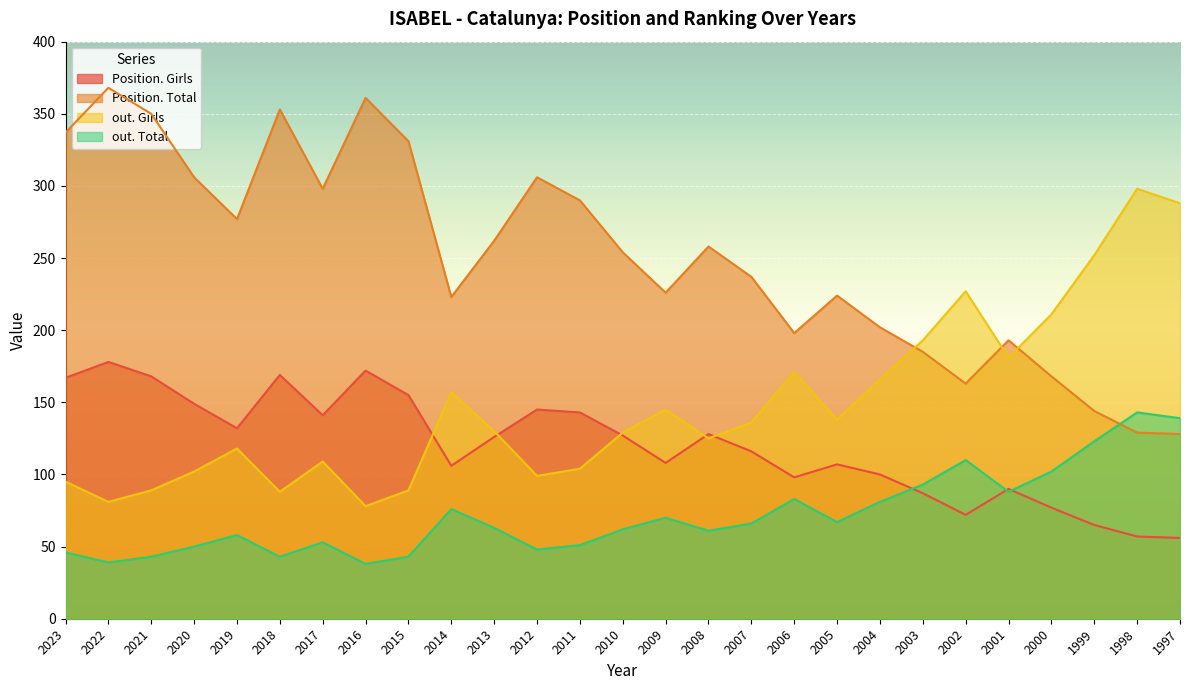

List the labels in order of out. Total value, largest first.

1998, 1997, 1999, 2002, 2000, 2003, 2001, 2006, 2004, 2014, 2009, 2005, 2007, 2013, 2010, 2008, 2019, 2017, 2011, 2020, 2012, 2023, 2021, 2018, 2015, 2022, 2016